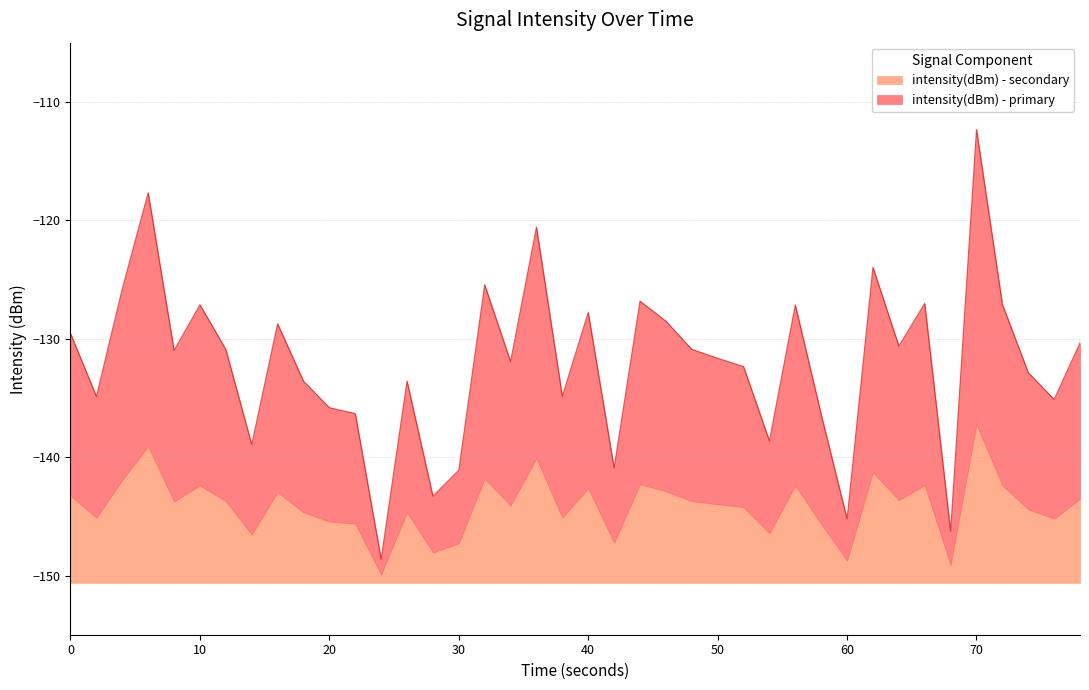

How many points are lower than both their immediate neighbors (excluding endpoints)?

13